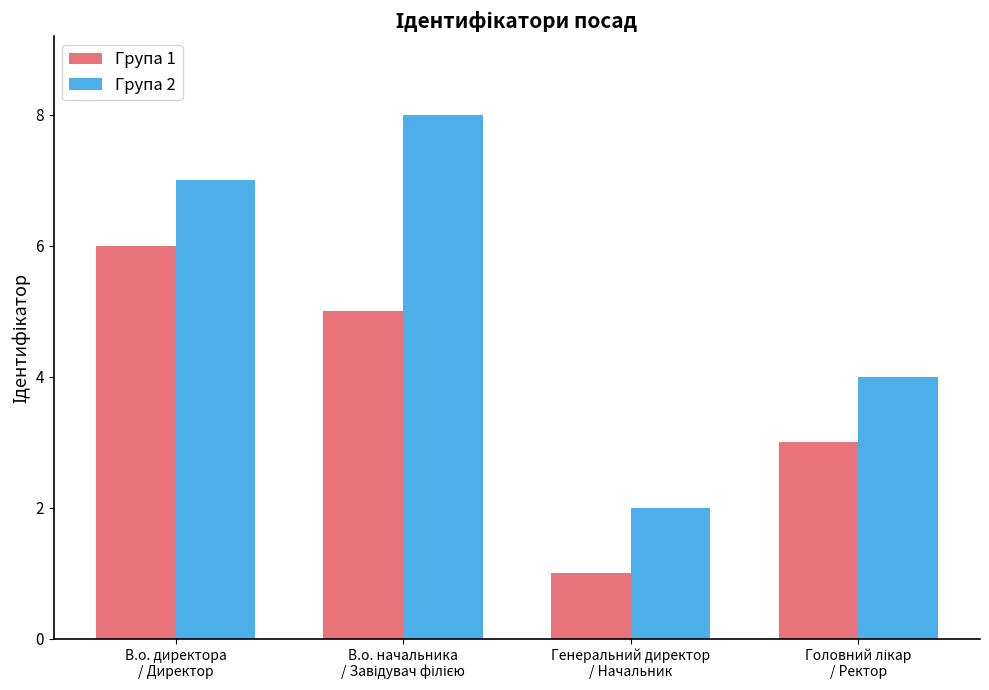

List the series in order of their overall mean, lowest first.

Група 1, Група 2